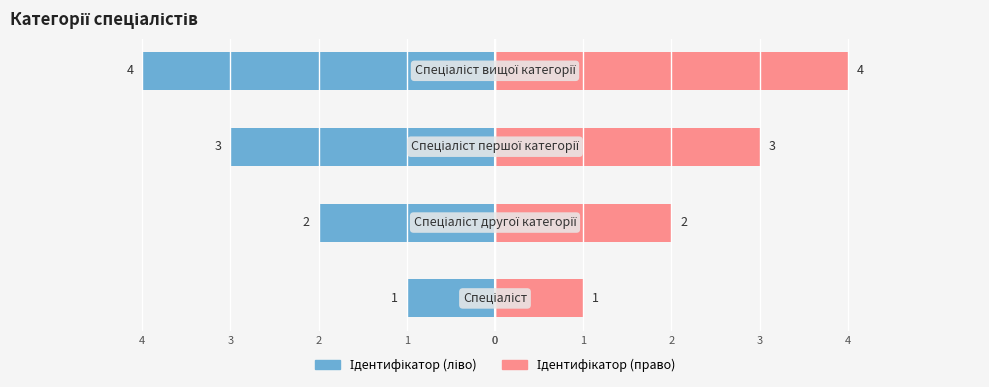

What is the maximum value shown in the chart?

4